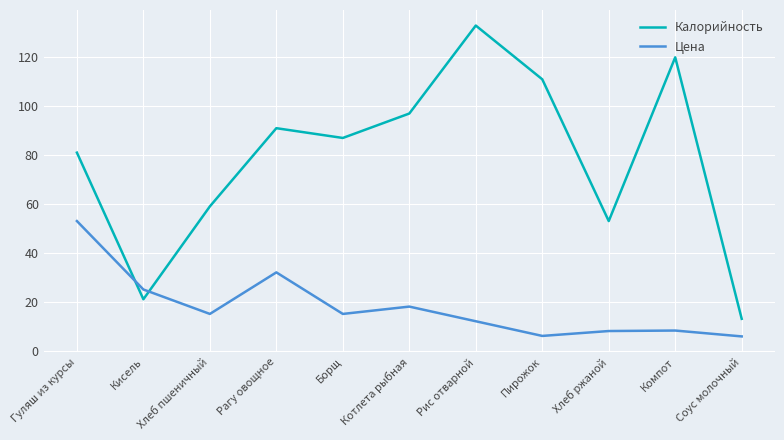

At how many categories does at least one series exceed 70?

7